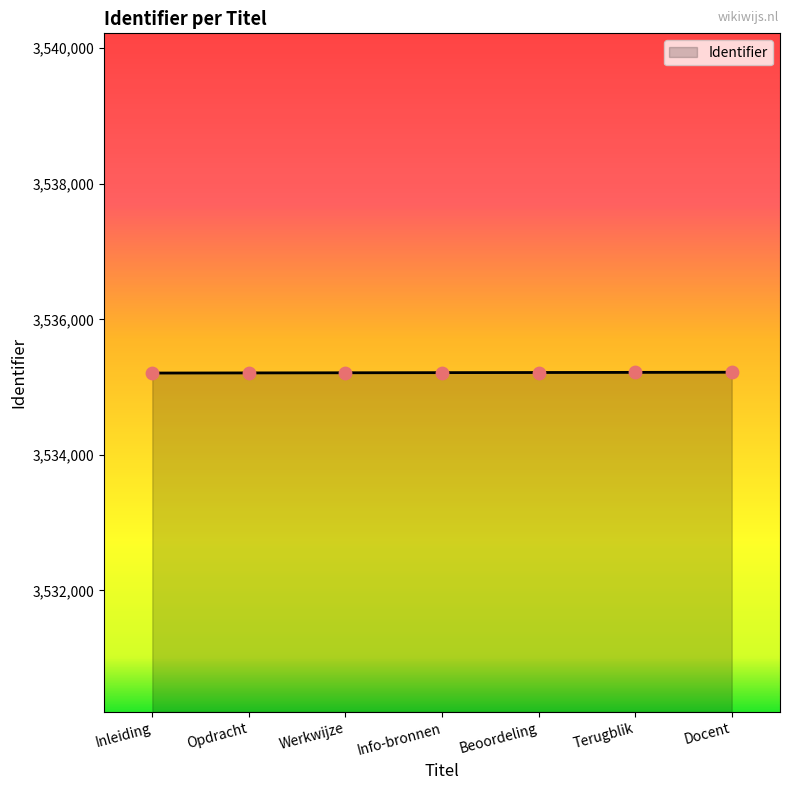

What is the ratio of the value at Info-bronnen to the value at Werkwijze?

1.0